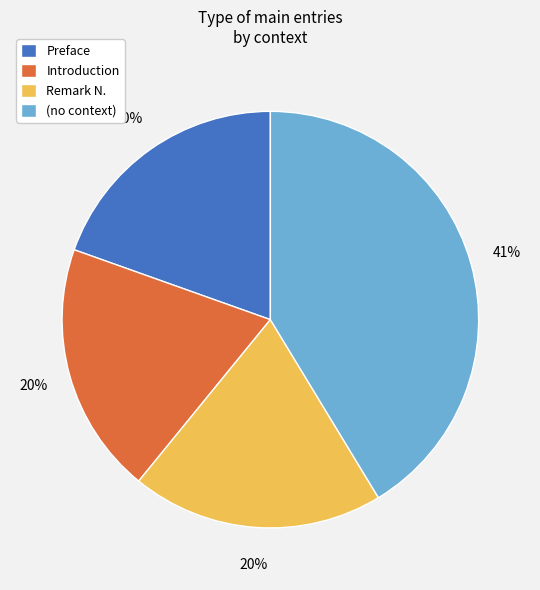

How many slices are in this pie chart?

4